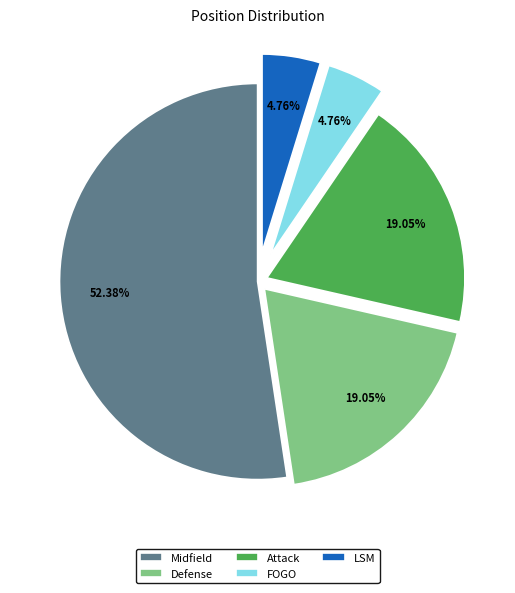

Is it true that Defense is 19% of the pie?

True